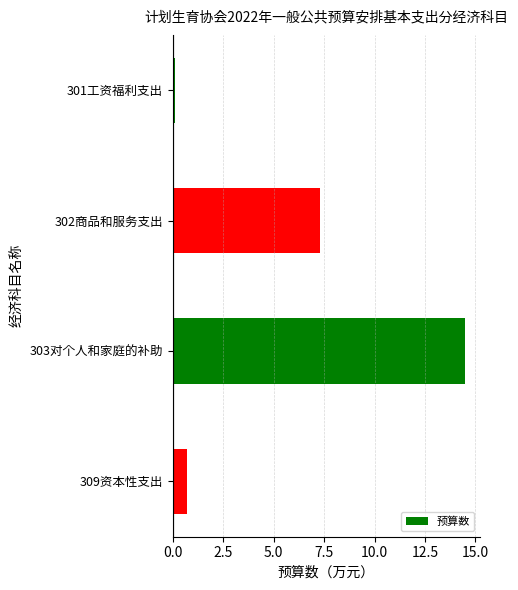

What is the sum of all values?

22.6